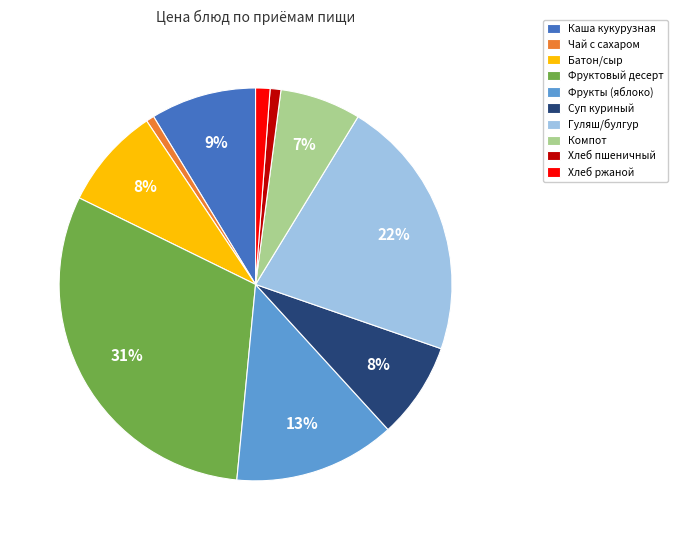

To the nearest percent, what is the combined percentage of Фрукты (яблоко) and Гуляш/булгур?

35%